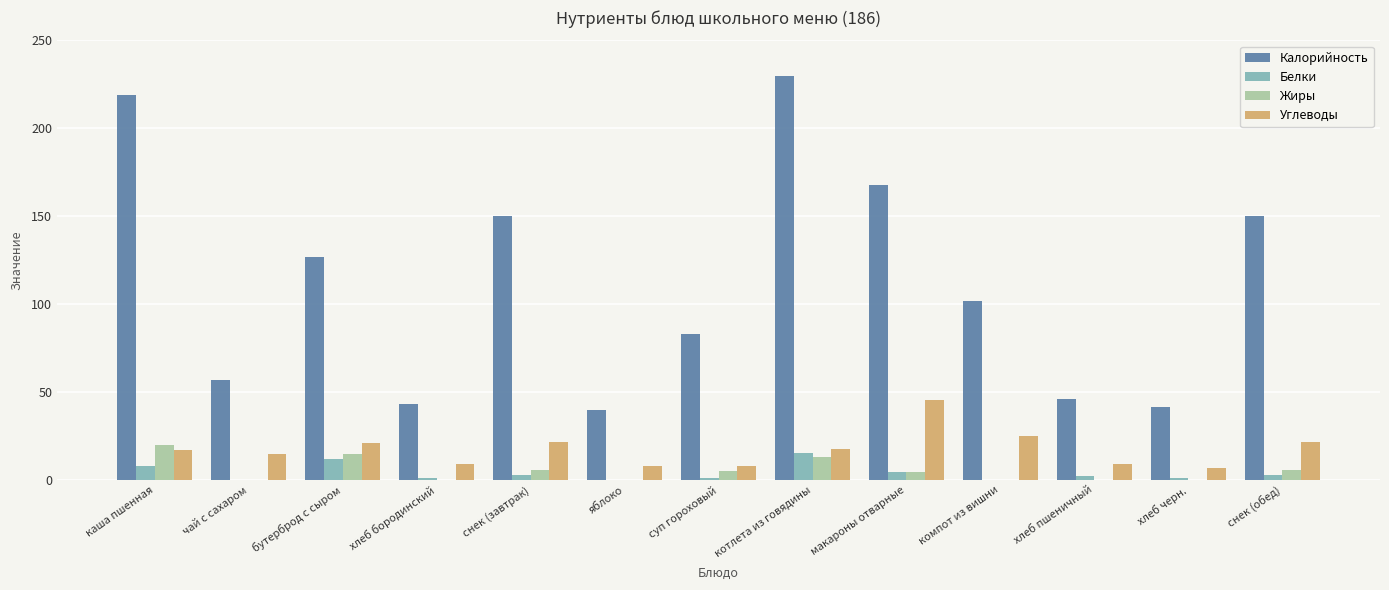

True or false: Калорийность has a value of 46.2 at хлеб пшеничный.

True